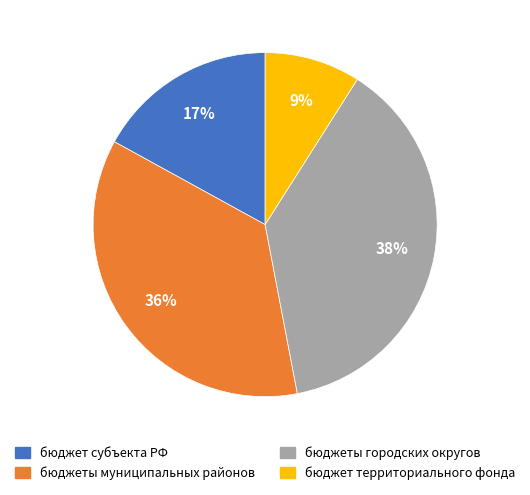

Which slice is the largest?

бюджеты городских округов